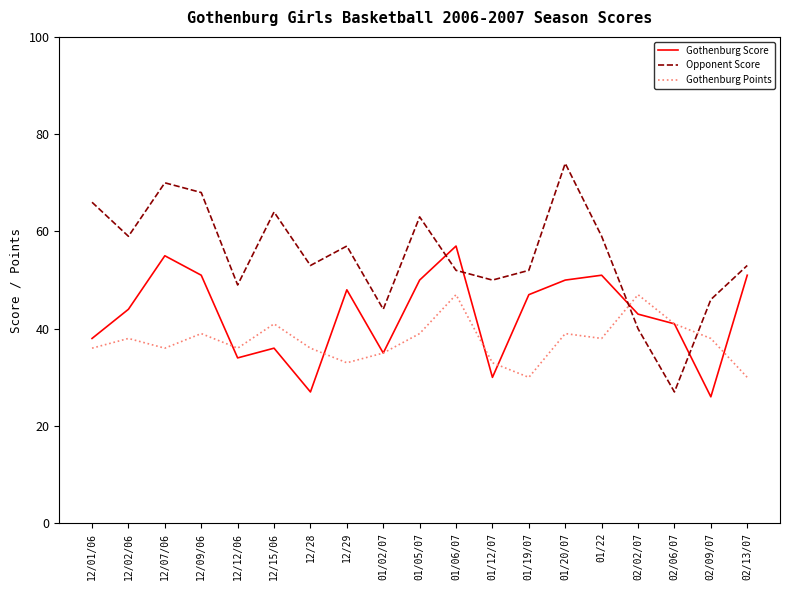

What position from the right is 01/02/07?

11